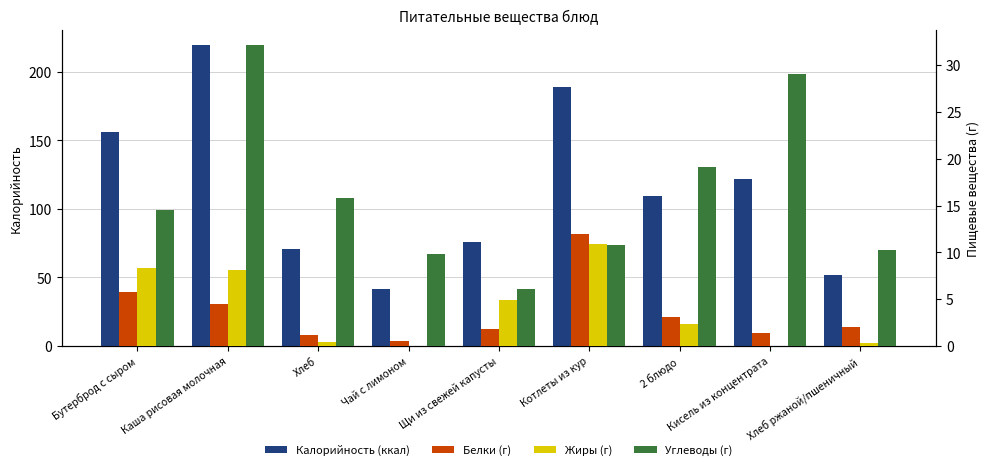

What is the value of the Углеводы (г) bar at the 6th from the left?

10.8